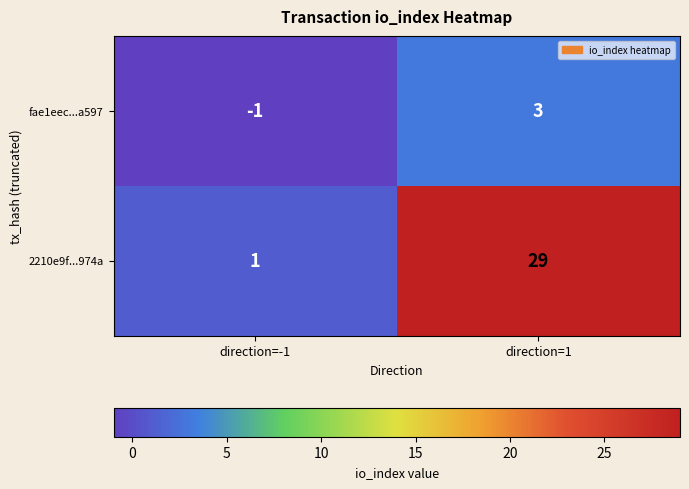

List the labels in order of fae1eec...a597 value, smallest first.

direction=-1, direction=1